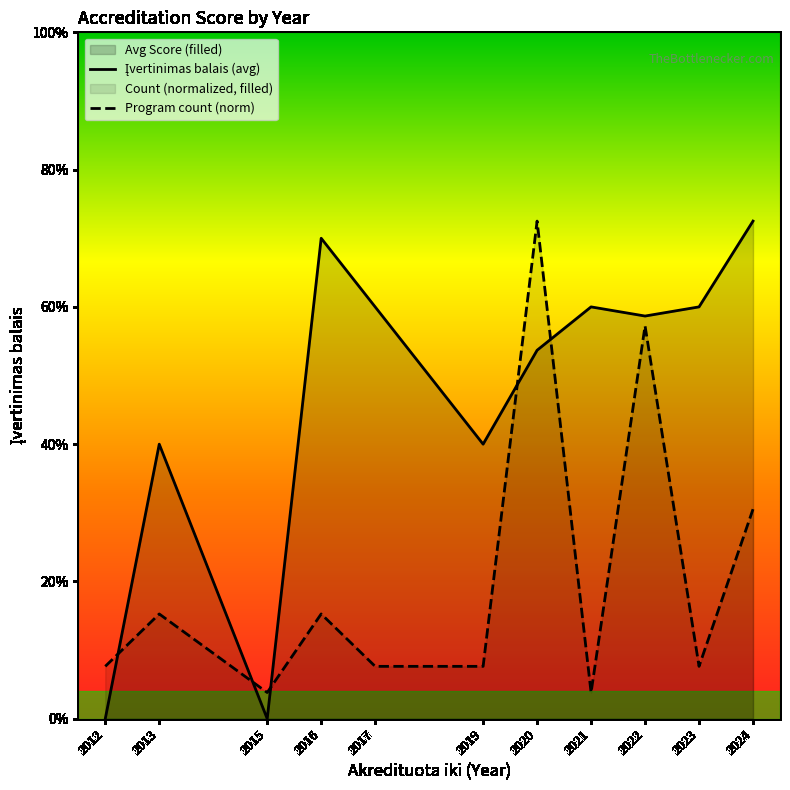

Rank the categories by Įvertinimas balais (avg) value from highest to lowest.

2024, 2016, 2017, 2021, 2023, 2022, 2020, 2013, 2019, 2012, 2015